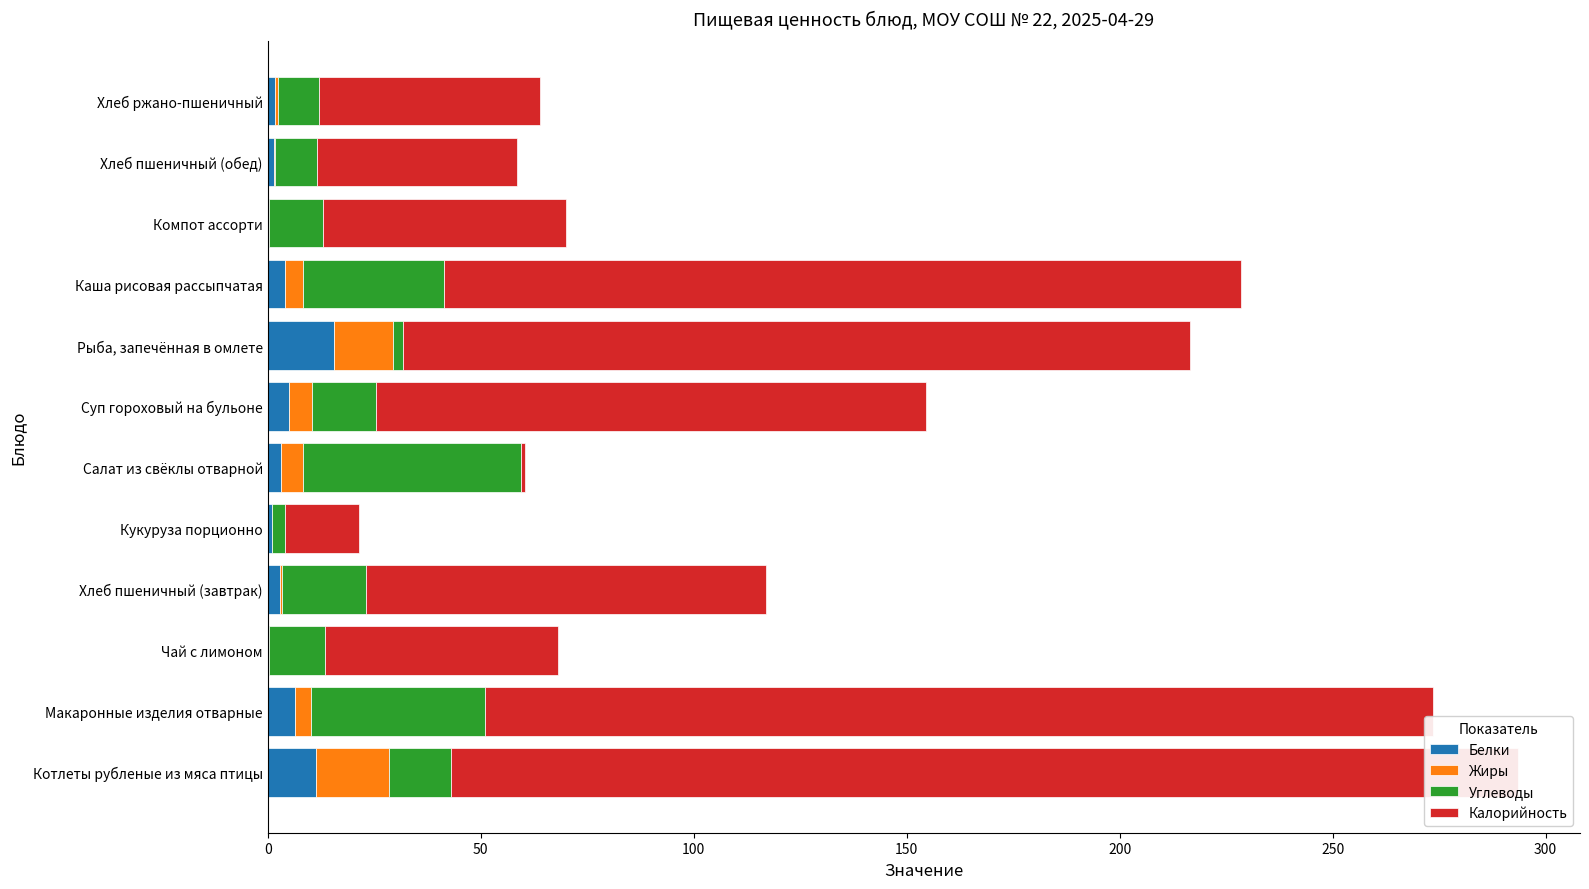

Rank the series by their maximum value, from highest to lowest.

Калорийность, Углеводы, Жиры, Белки